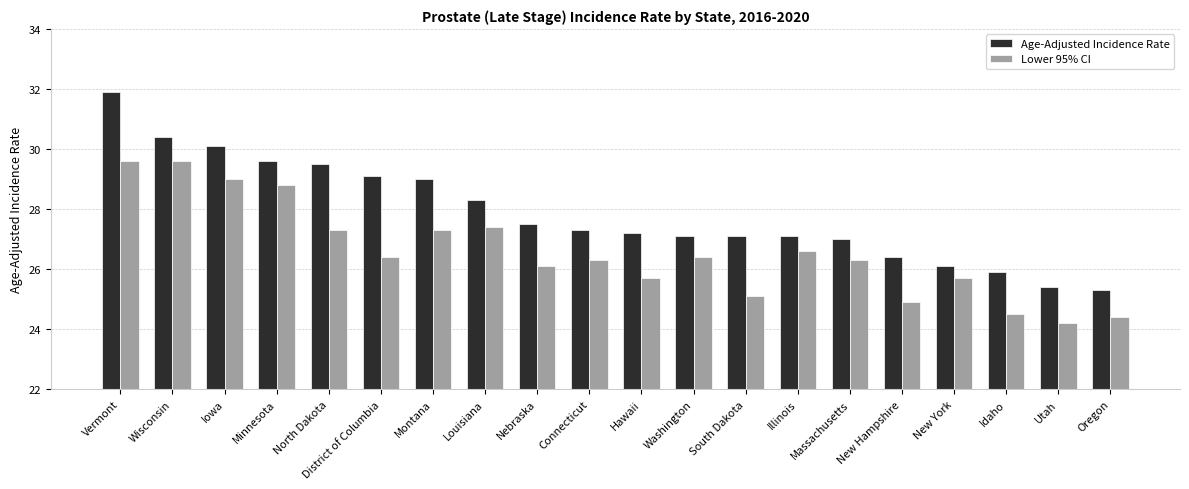

Reading left to right, extract all data points from this chart.

Age-Adjusted Incidence Rate: Vermont=31.9	Wisconsin=30.4	Iowa=30.1	Minnesota=29.6	North Dakota=29.5	District of Columbia=29.1	Montana=29.0	Louisiana=28.3	Nebraska=27.5	Connecticut=27.3	Hawaii=27.2	Washington=27.1	South Dakota=27.1	Illinois=27.1	Massachusetts=27.0	New Hampshire=26.4	New York=26.1	Idaho=25.9	Utah=25.4	Oregon=25.3
Lower 95% CI: Vermont=29.6	Wisconsin=29.6	Iowa=29.0	Minnesota=28.8	North Dakota=27.3	District of Columbia=26.4	Montana=27.3	Louisiana=27.4	Nebraska=26.1	Connecticut=26.3	Hawaii=25.7	Washington=26.4	South Dakota=25.1	Illinois=26.6	Massachusetts=26.3	New Hampshire=24.9	New York=25.7	Idaho=24.5	Utah=24.2	Oregon=24.4